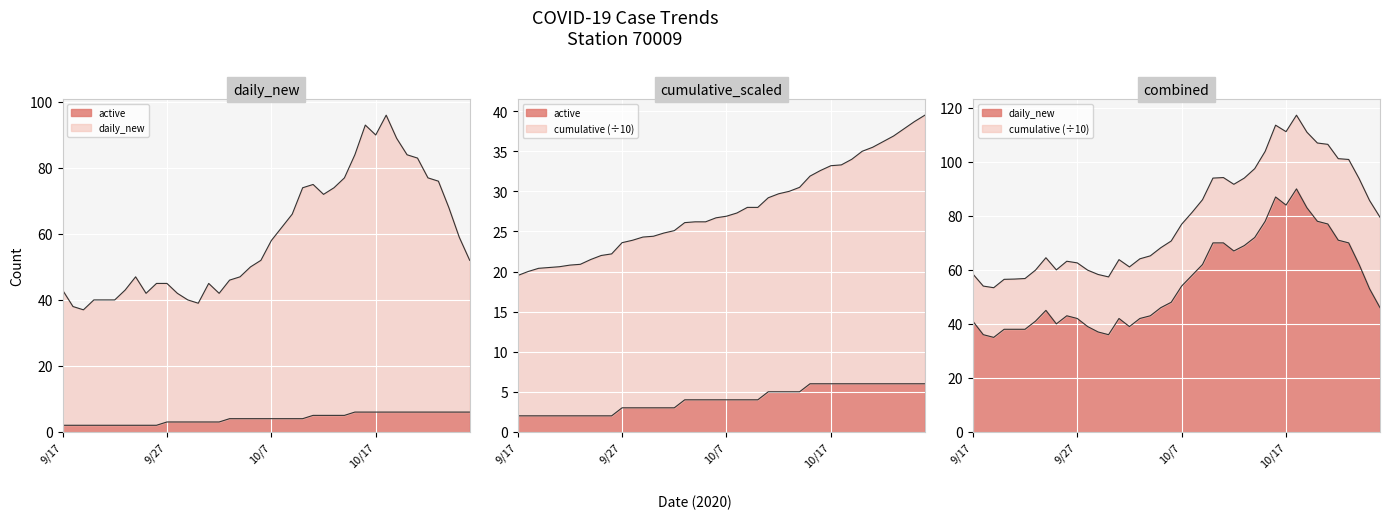

True or false: active has a value of 3.1 at 2020/9/25.

False